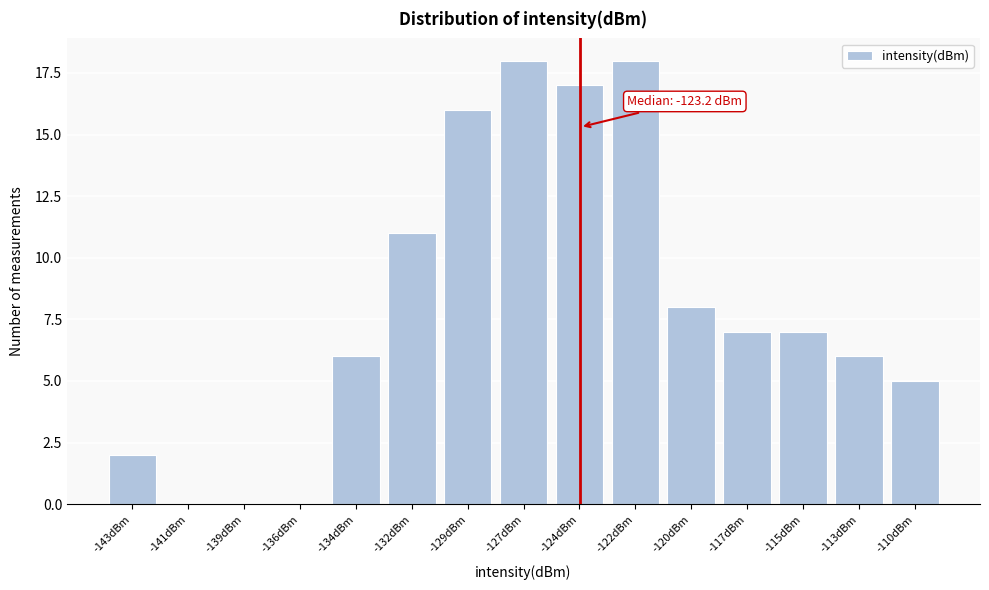

Reading left to right, what are all the values shown in this chart?

-143dBm=2	-141dBm=0	-139dBm=0	-136dBm=0	-134dBm=6	-132dBm=11	-129dBm=16	-127dBm=18	-124dBm=17	-122dBm=18	-120dBm=8	-117dBm=7	-115dBm=7	-113dBm=6	-110dBm=5